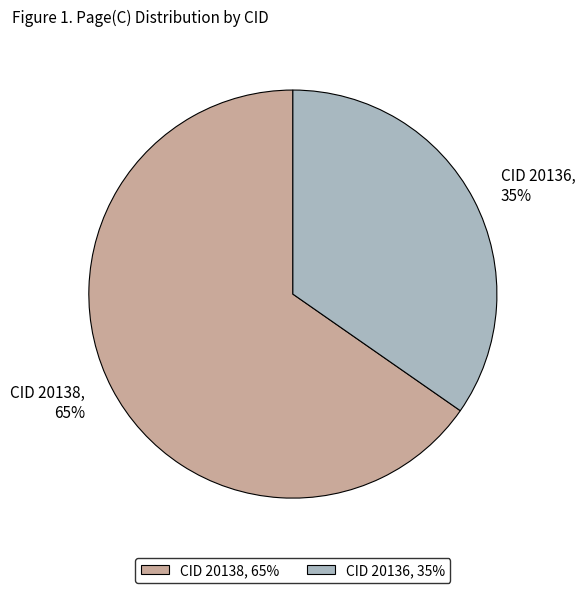

To the nearest percent, what is the average slice percentage?

50%